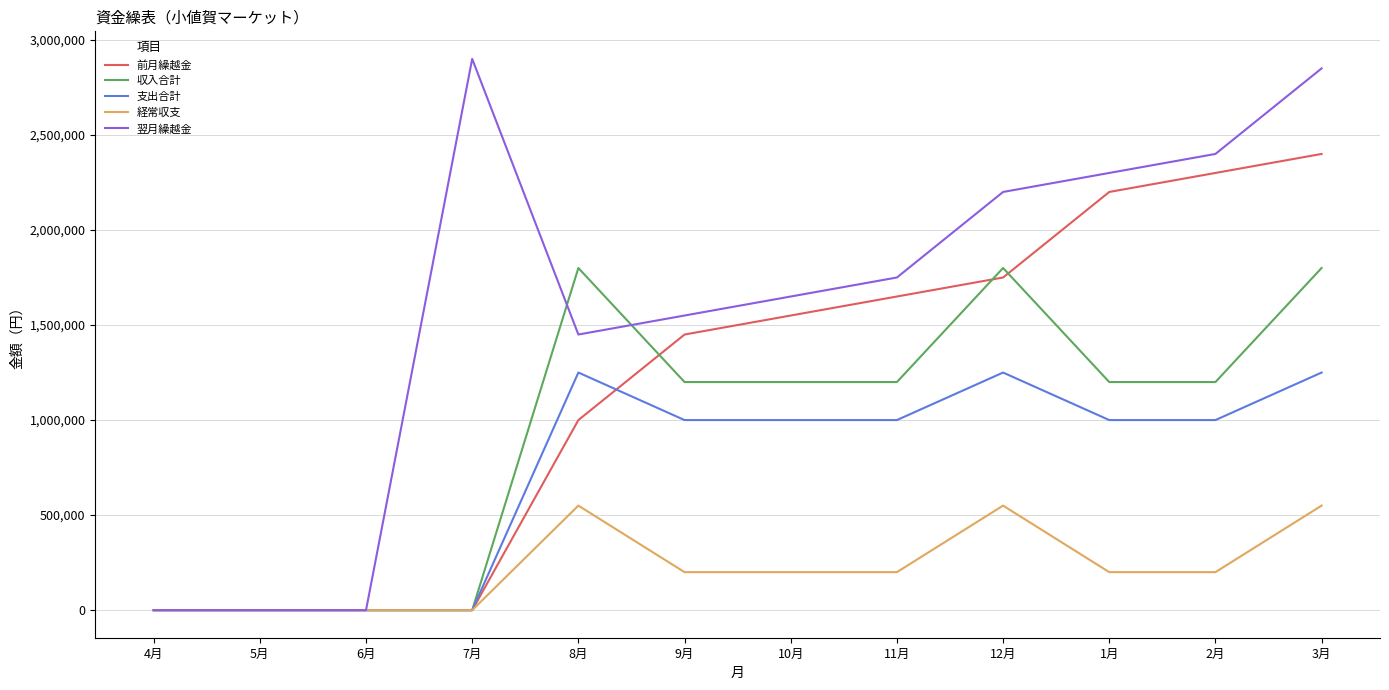

What position from the right is 10月?

6